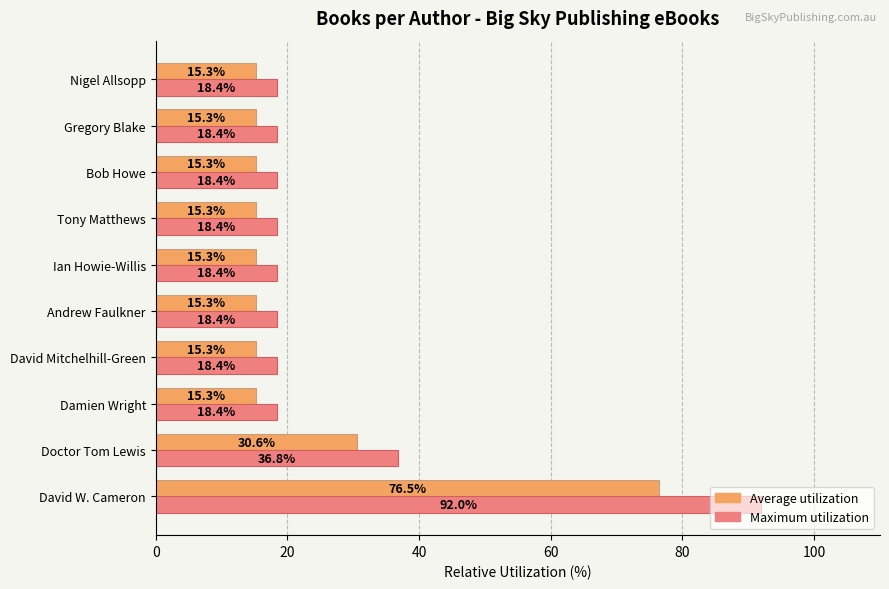

What is the sum of all Maximum utilization values?

276.0